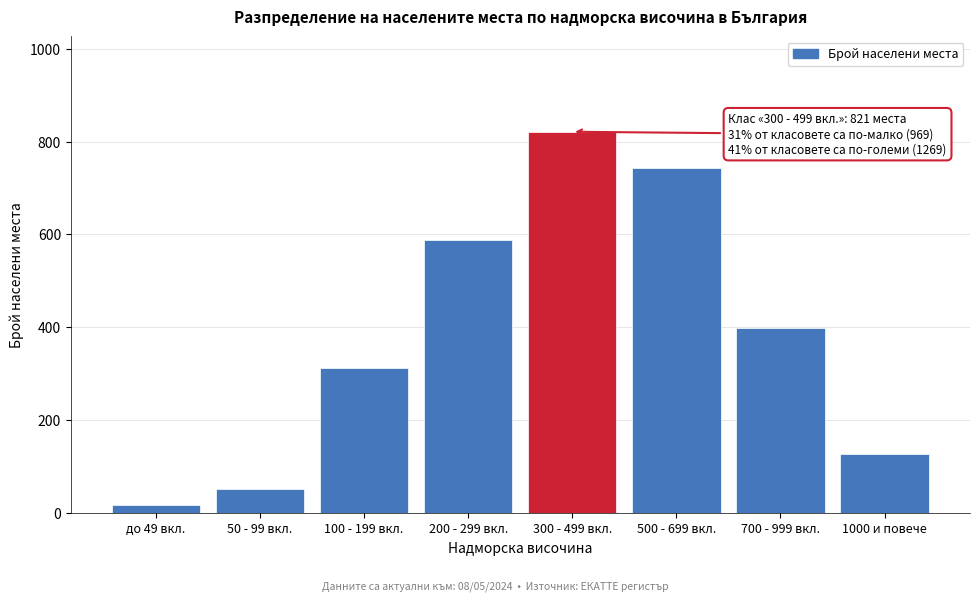

Reading left to right, transcribe all the data shown in this chart.

до 49 вкл.=18	50 - 99 вкл.=52	100 - 199 вкл.=312	200 - 299 вкл.=587	300 - 499 вкл.=821	500 - 699 вкл.=743	700 - 999 вкл.=398	1000 и повече=128